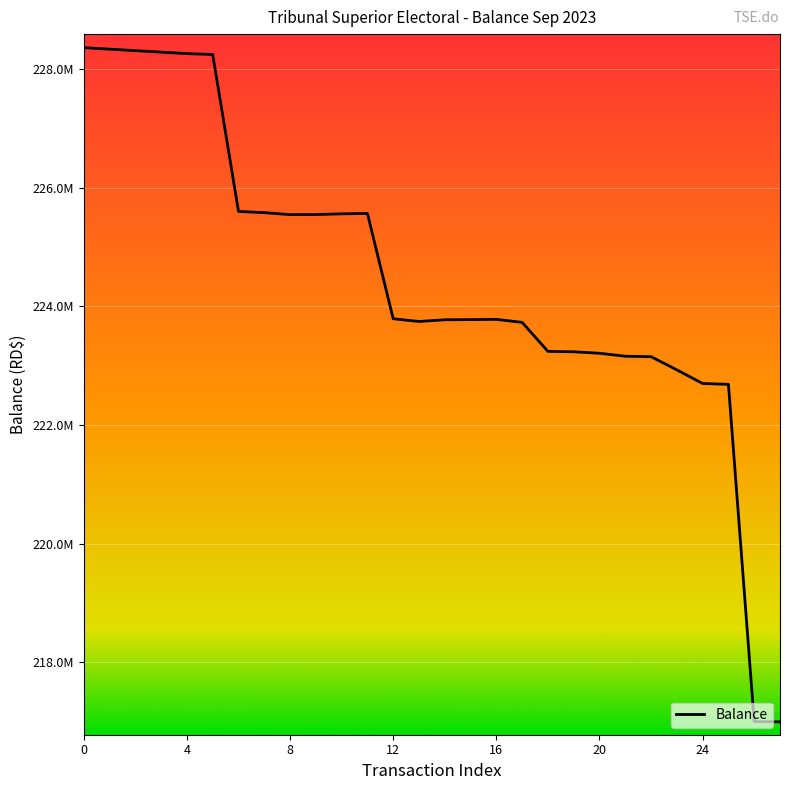

Does the chart display data point markers on the line(s)?

No